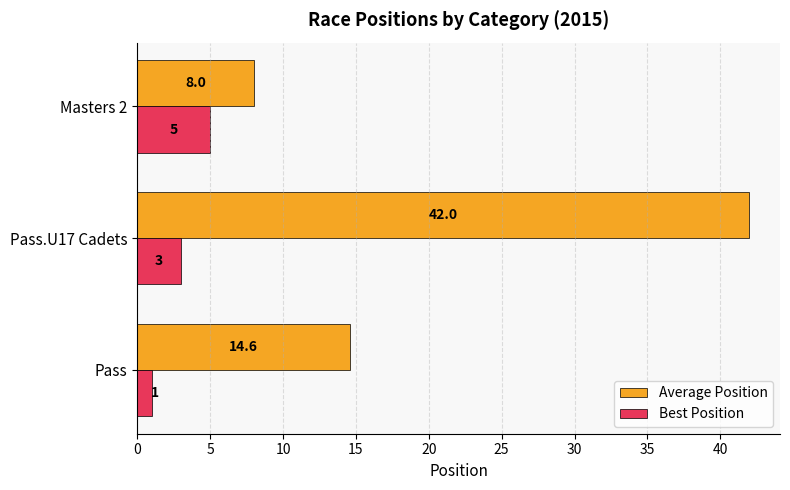

Which series has the widest spread of values?

Average Position